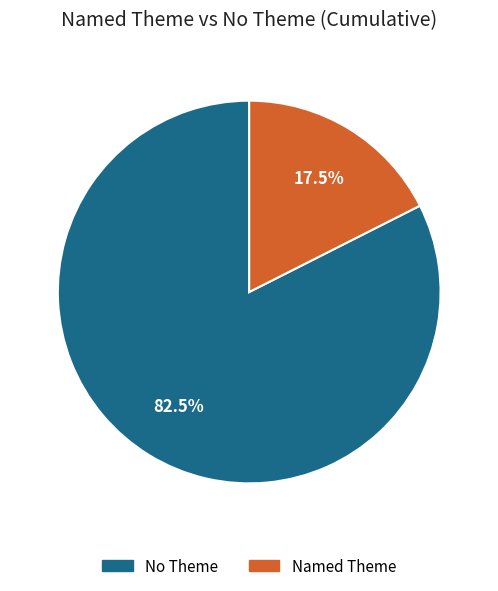

Does any single category account for the majority?

Yes